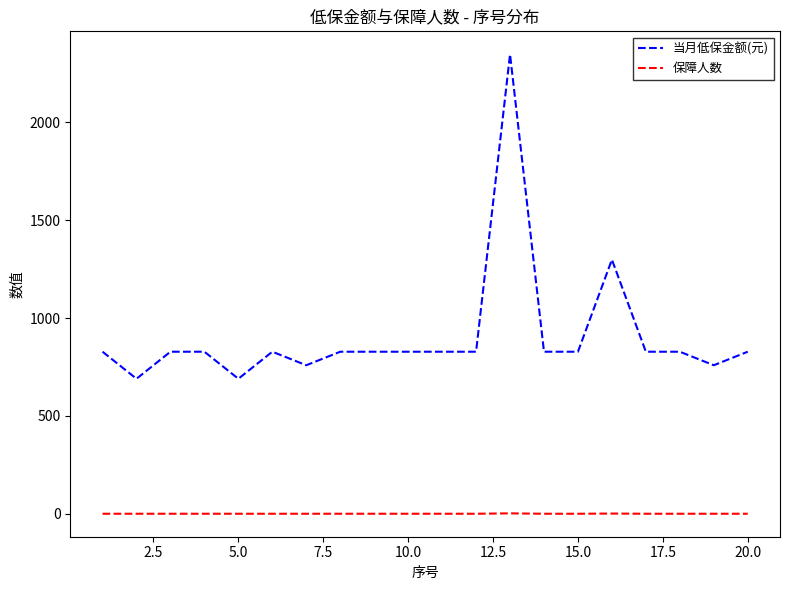

True or false: 保障人数 and 当月低保金额(元) intersect in this chart.

False